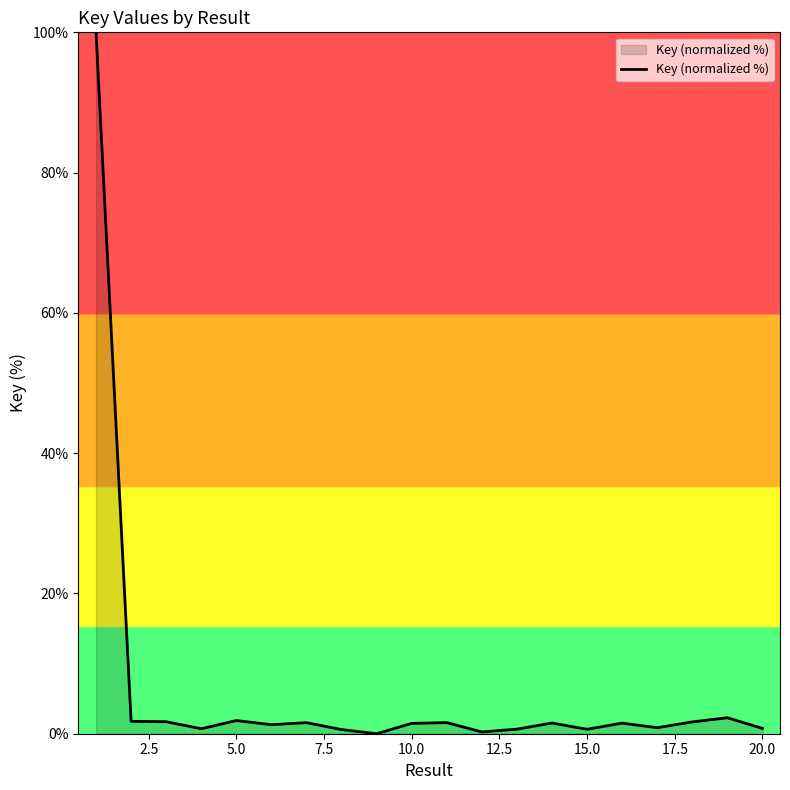

Does the chart have visible grid lines?

No